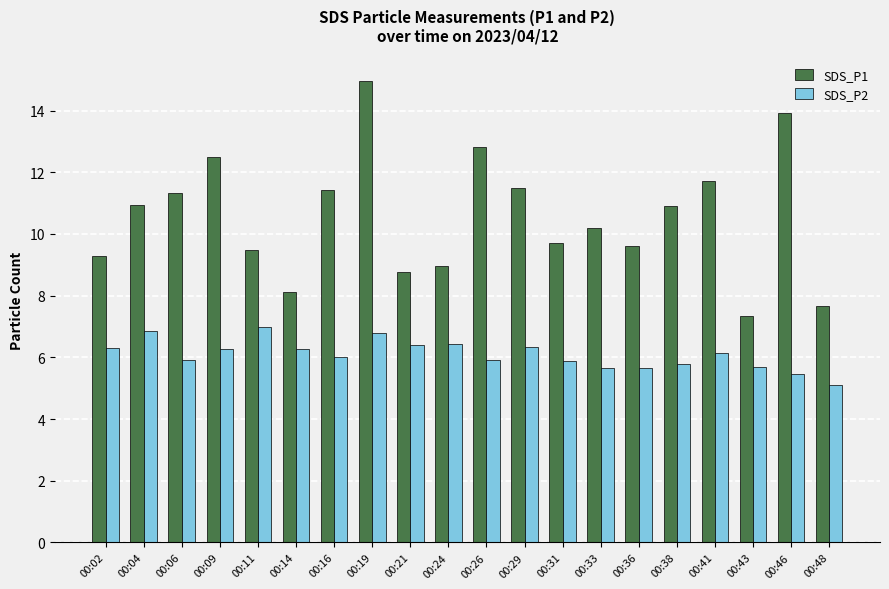

What is the spread (max minus min) of values at 00:36?

3.9